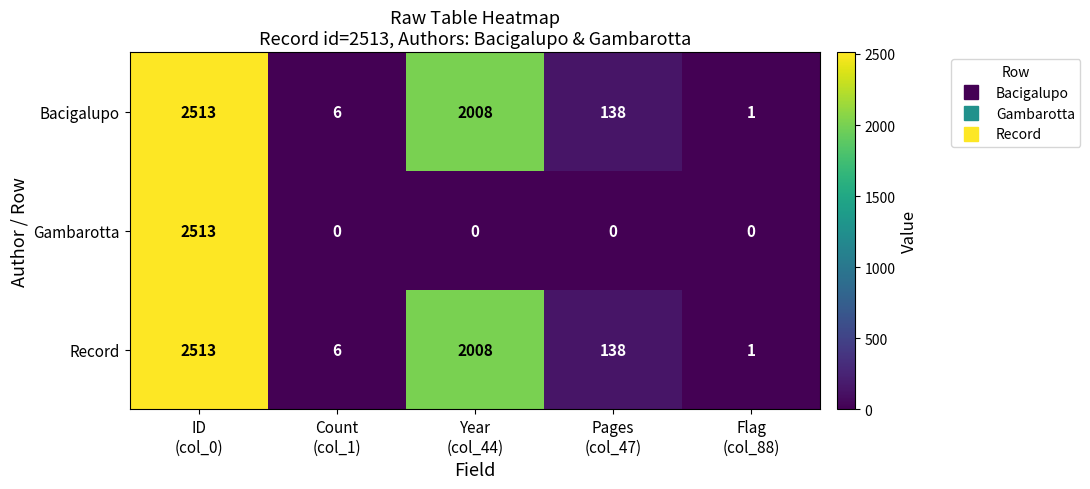

What is the average value of the Gambarotta series?

503